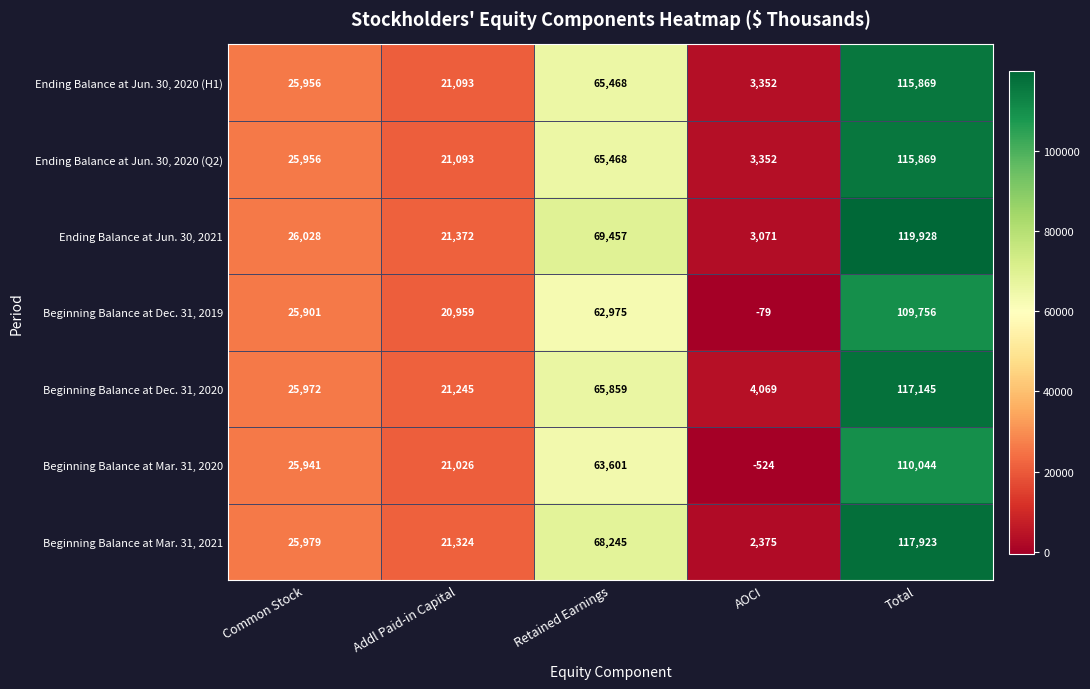

At which label is Beginning Balance at Dec. 31, 2020 closest to 60607?

Retained Earnings